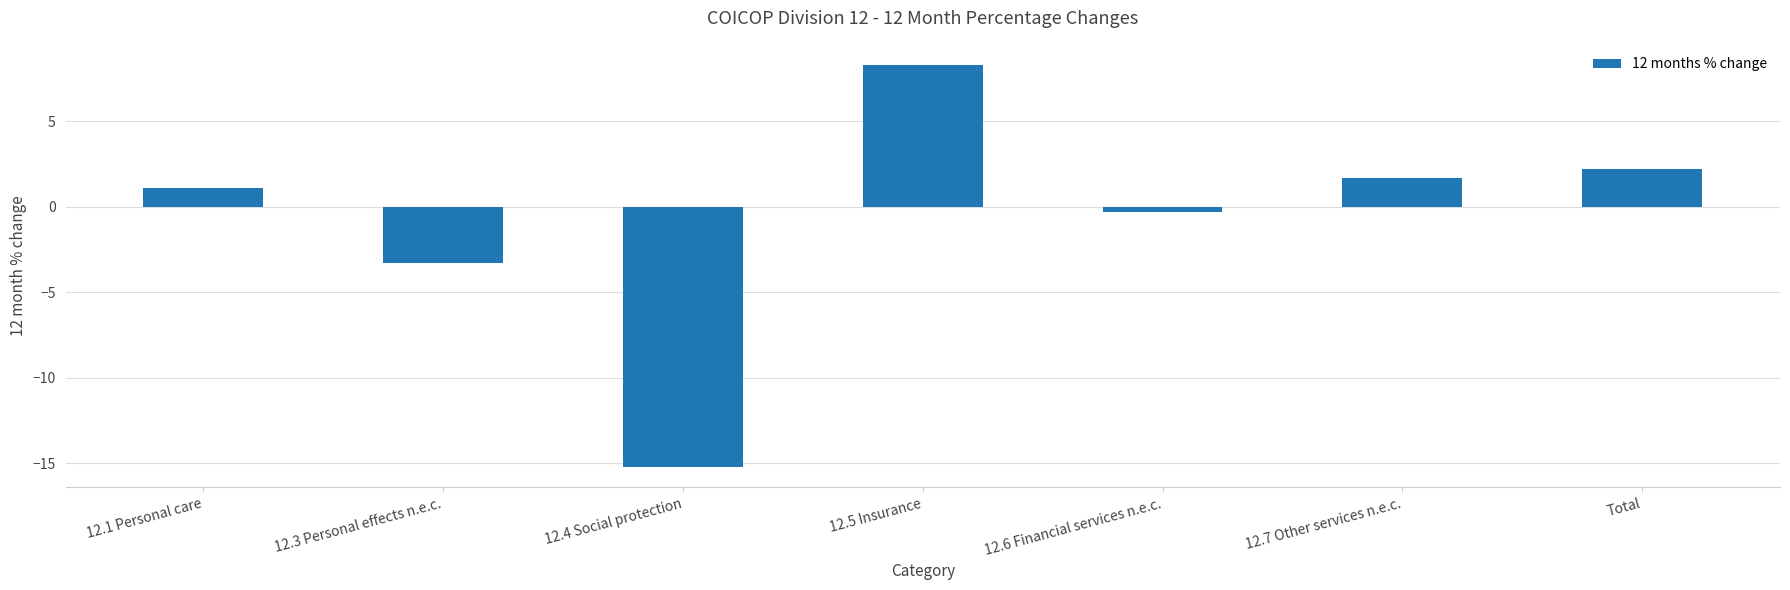

The chart shows a value of 3.5 at Total. True or false?

False